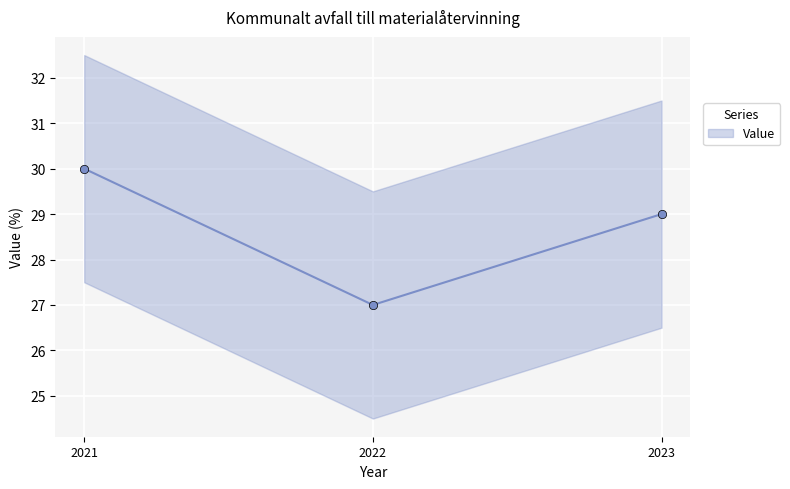

What is the difference between the maximum and minimum values?

3